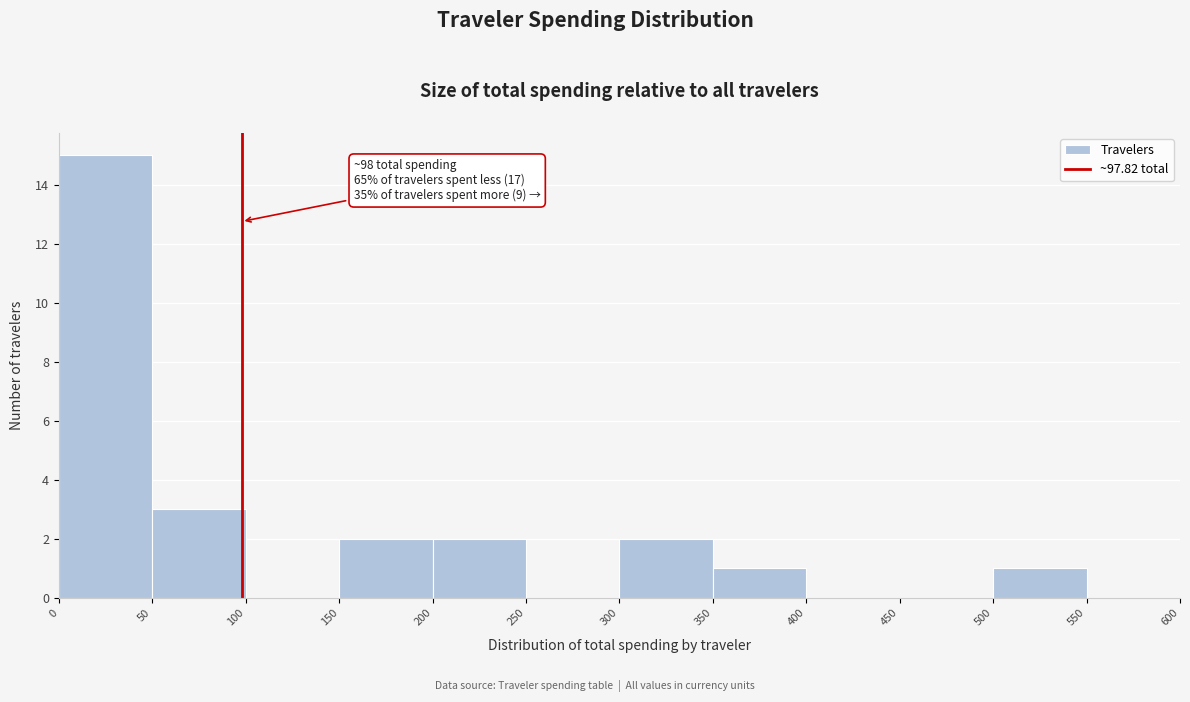

Over which range of the x-axis is the bar tallest?

0 to 50